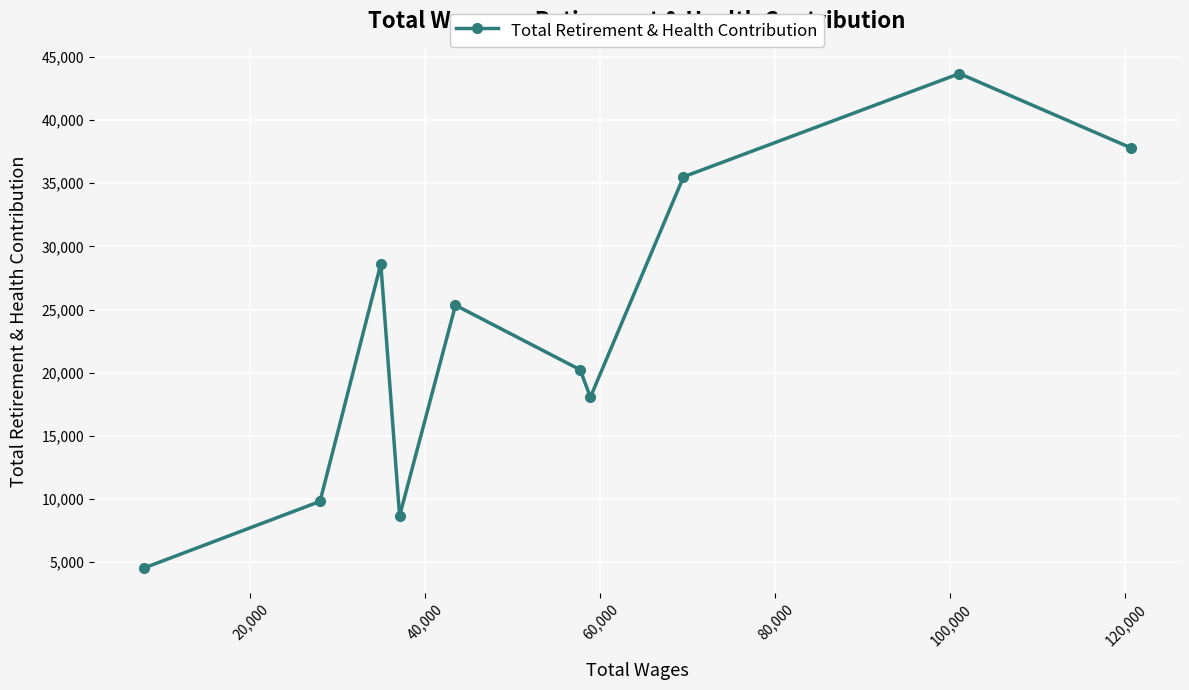

What is the minimum value shown in the chart?

4527